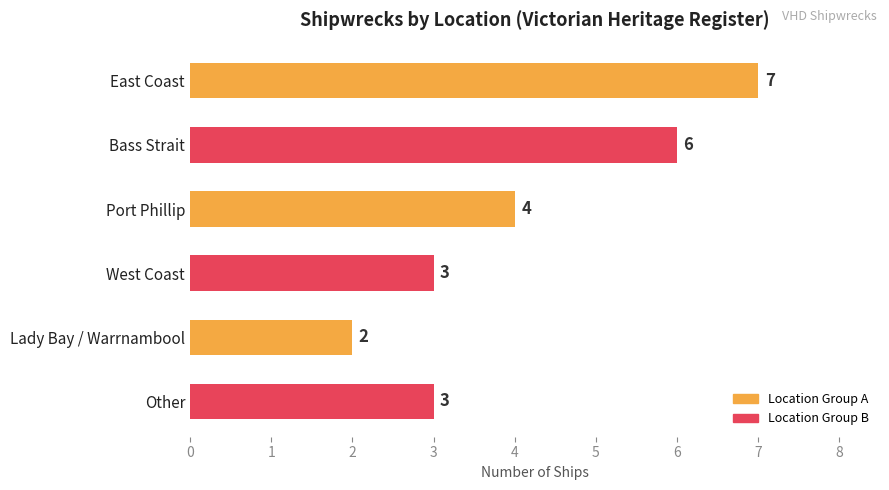

Does the chart contain stacked bars?

No